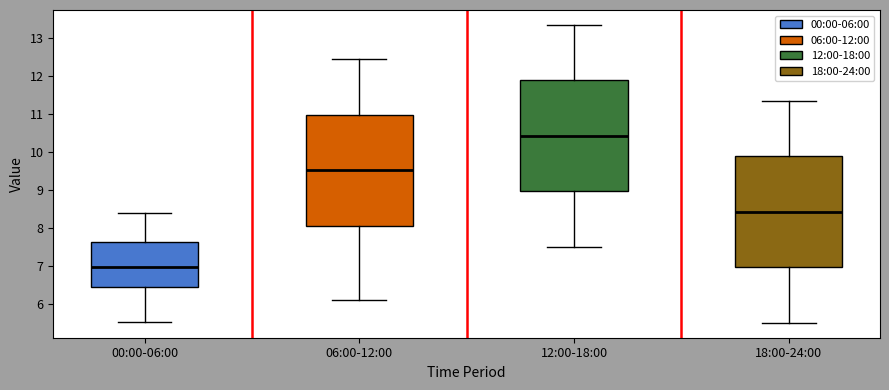

Which box's median line is the highest?

12:00-18:00